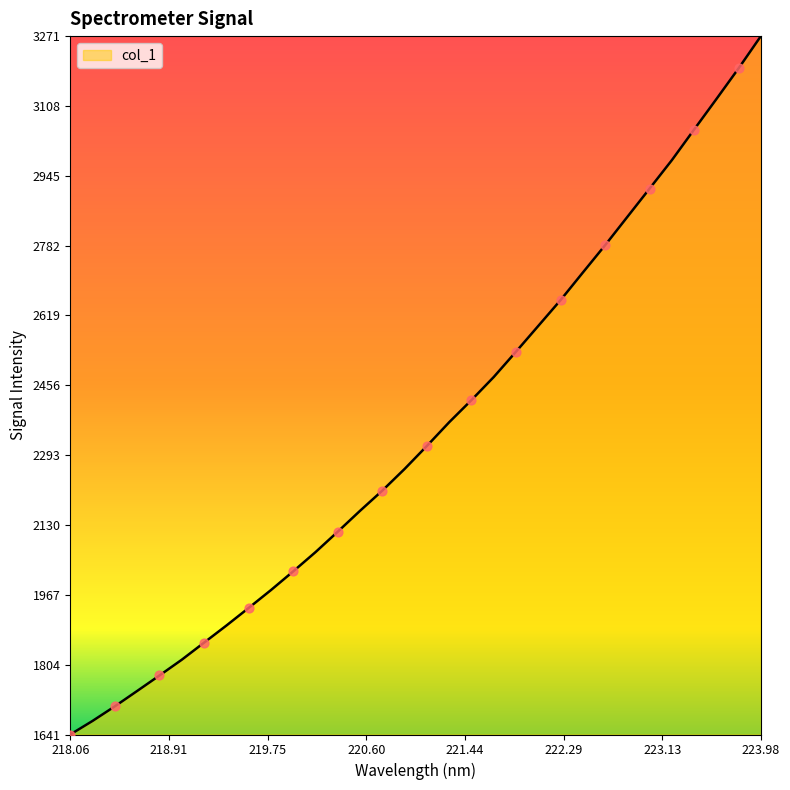

What is the minimum value shown in the chart?

1640.8